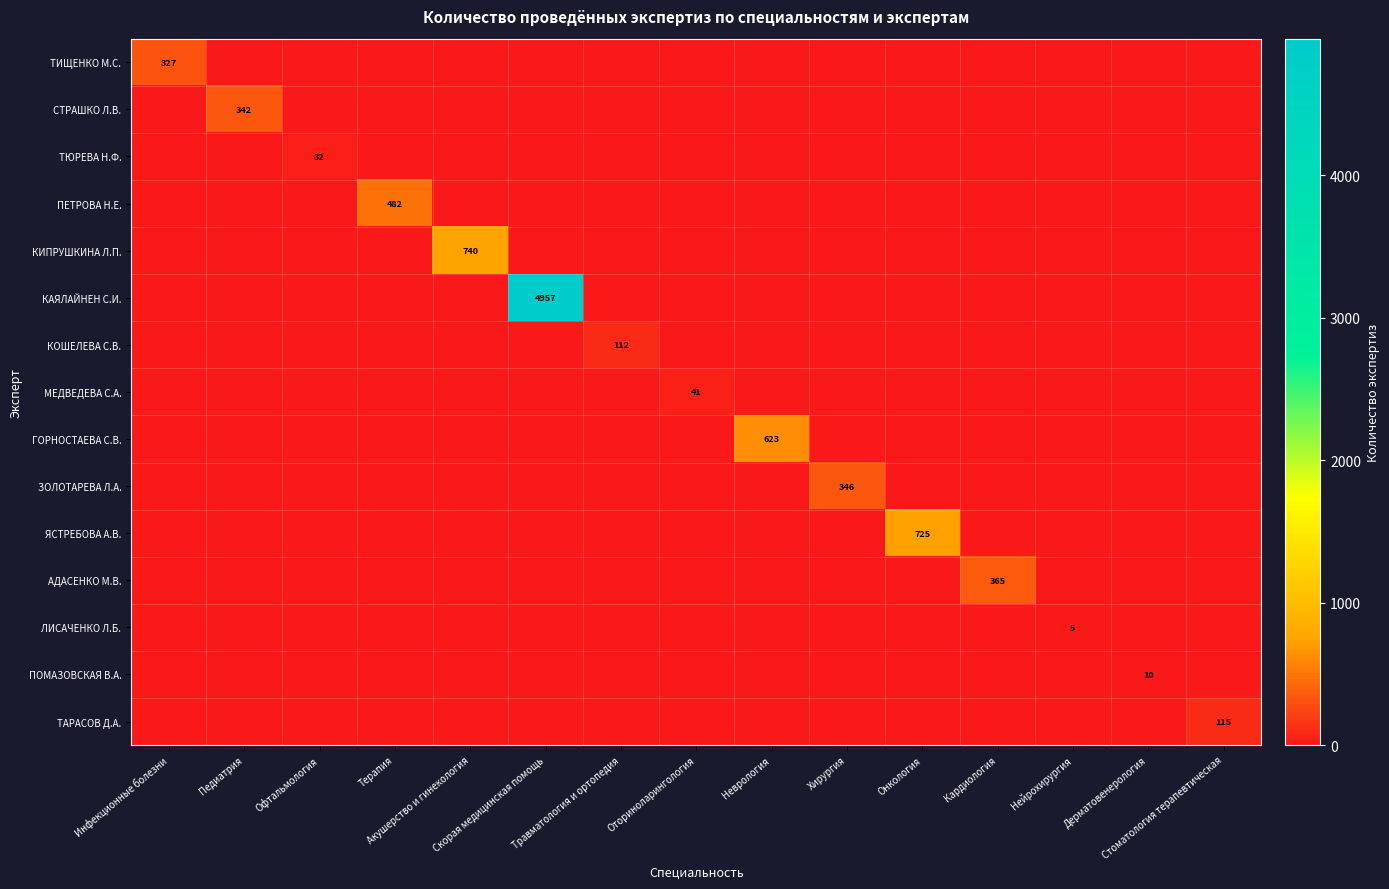

Rank the series at Хирургия from highest to lowest value.

ЗОЛОТАРЕВА Л.А., ТИЩЕНКО М.С., СТРАШКО Л.В., ТЮРЕВА Н.Ф., ПЕТРОВА Н.Е., КИПРУШКИНА Л.П., КАЯЛАЙНЕН С.И., КОШЕЛЕВА С.В., МЕДВЕДЕВА С.А., ГОРНОСТАЕВА С.В., ЯСТРЕБОВА А.В., АДАСЕНКО М.В., ЛИСАЧЕНКО Л.Б., ПОМАЗОВСКАЯ В.А., ТАРАСОВ Д.А.